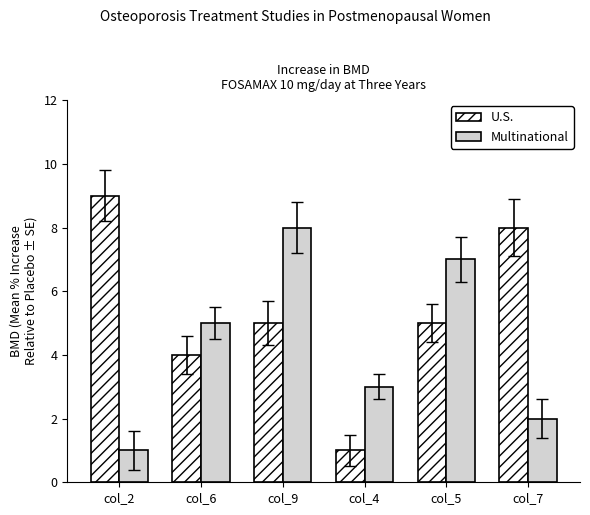

What is the smallest value displayed?

1